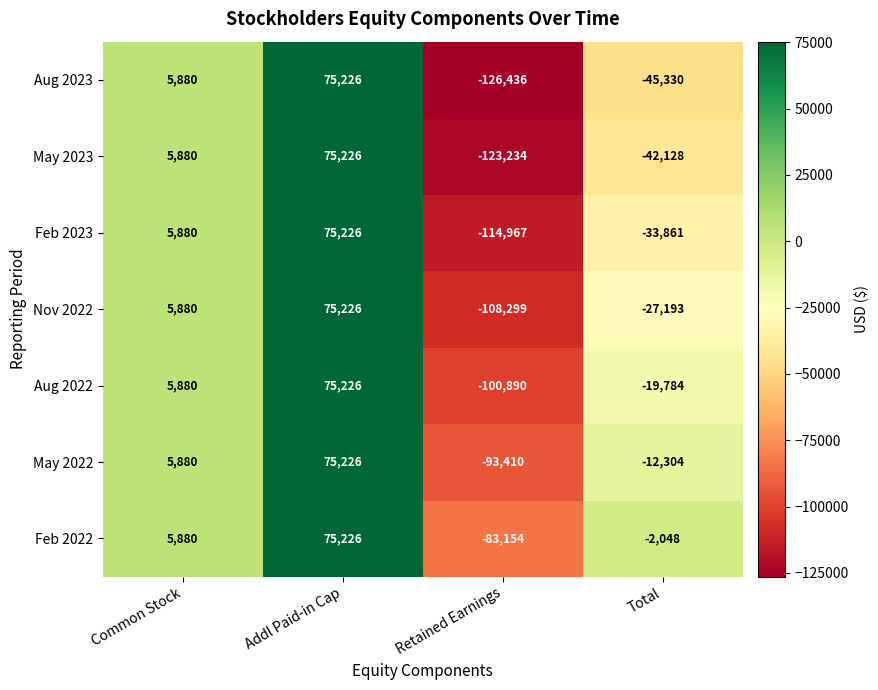

How many data points in Aug 2022 are less than 5880?

2